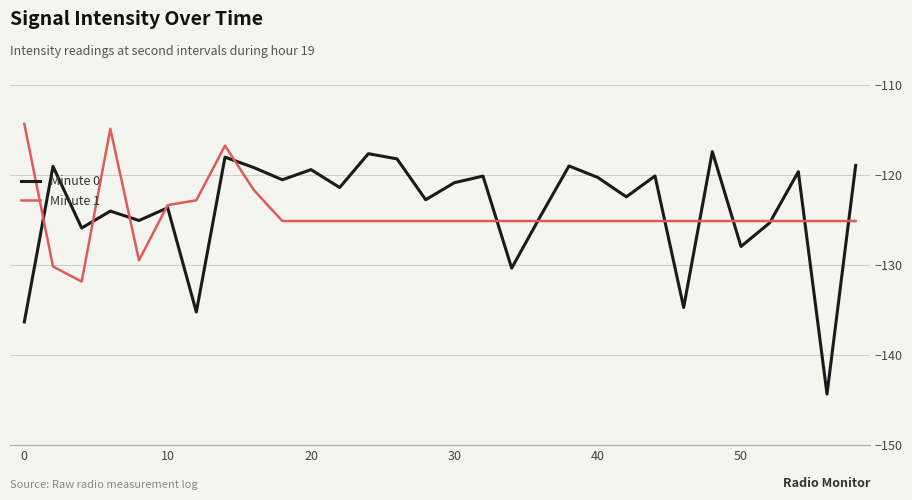

Does the chart have visible grid lines?

Yes